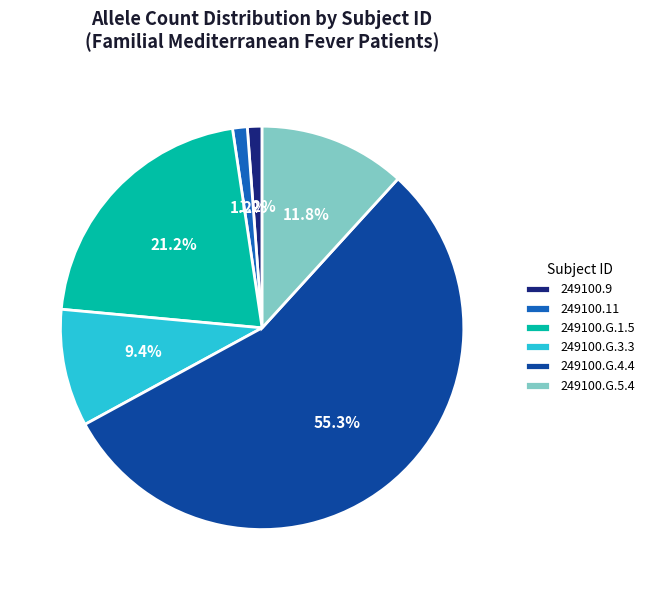

What percentage is the 249100.11 slice, to the nearest percent?

1%